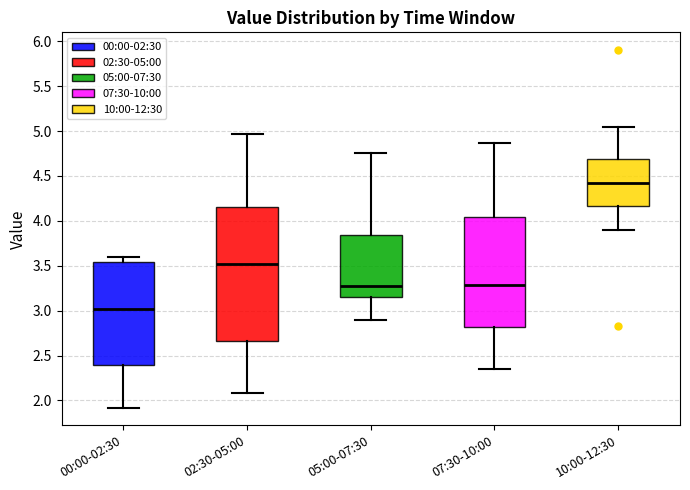

Where does the median line of the box for 00:00-02:30 sit on the y-axis? The values are not printed on the chart, so give them approximately, as read against the axis.

3.00